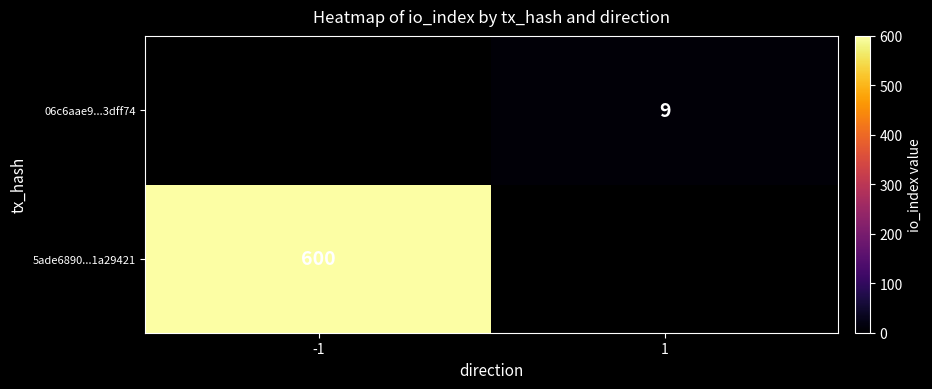

True or false: 06c6aae9...3dff74 has a value of 6 at 1.

False